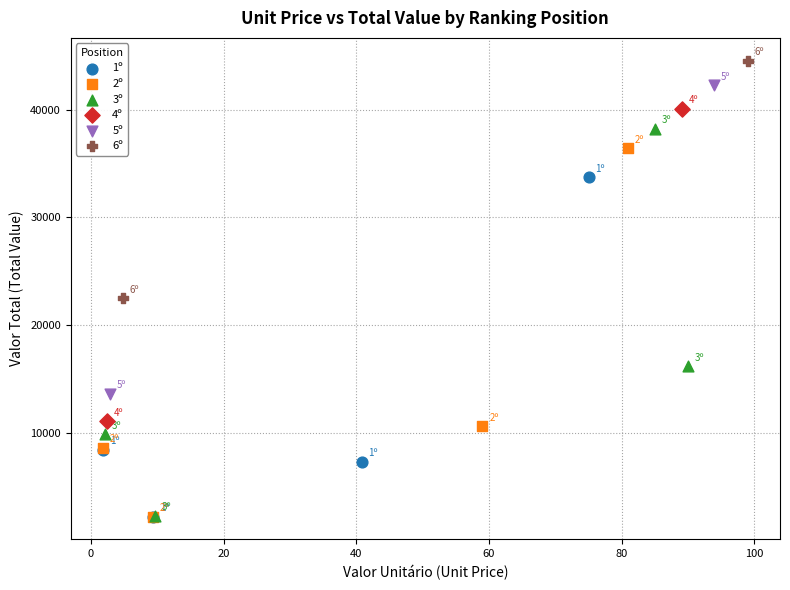

Which series reaches the maximum Y coordinate?

6º